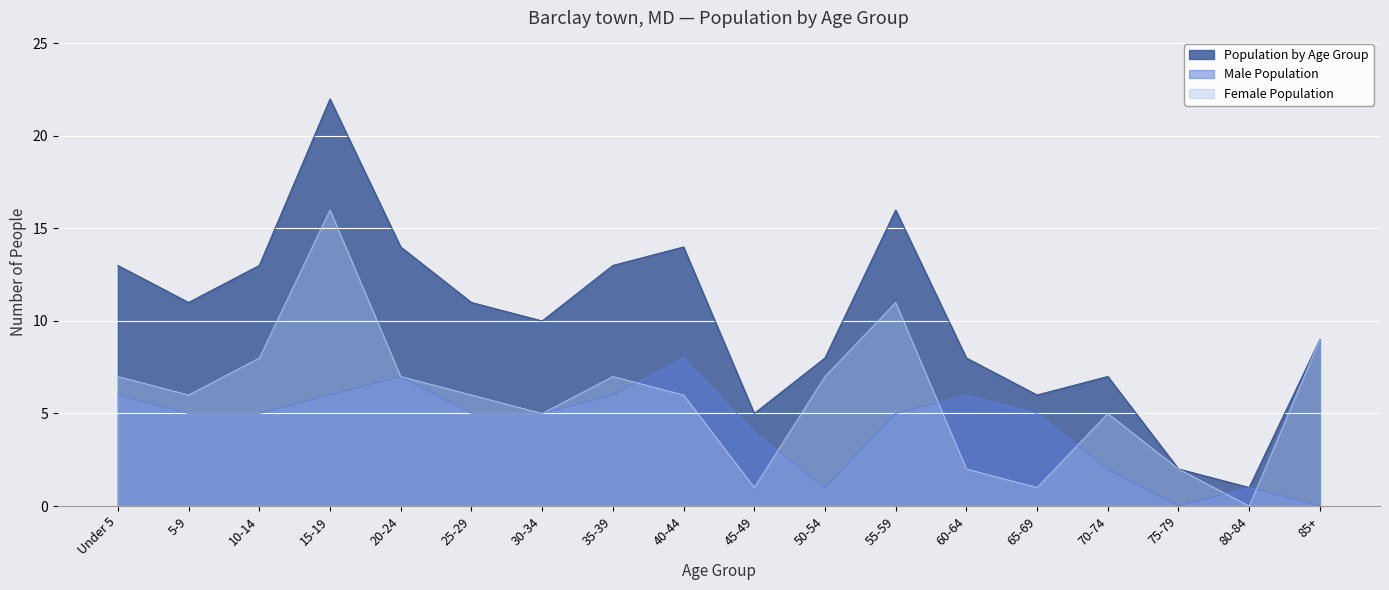

What is the difference between the maximum and minimum values?

21